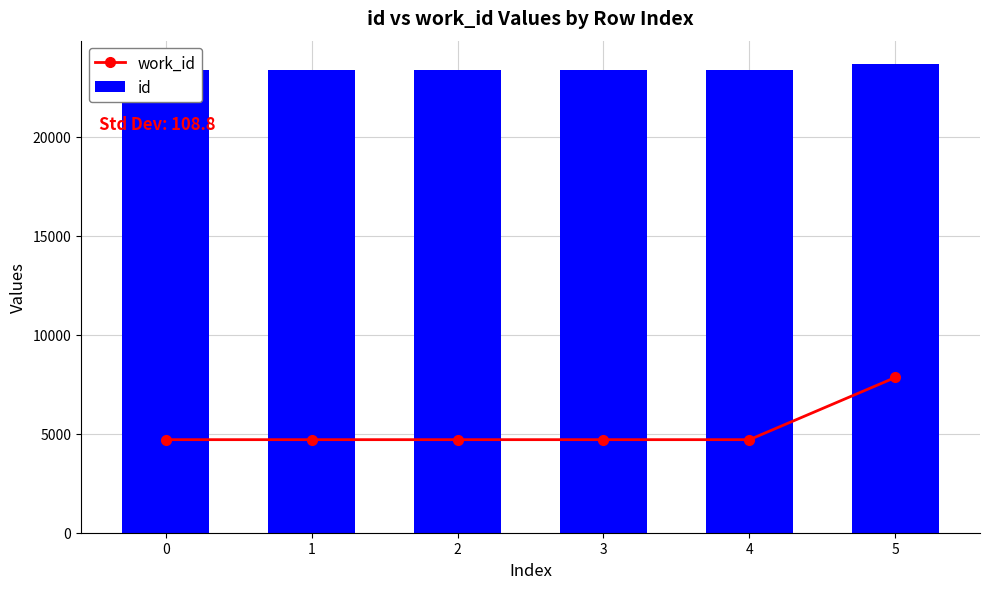

How many series are shown in this chart?

2